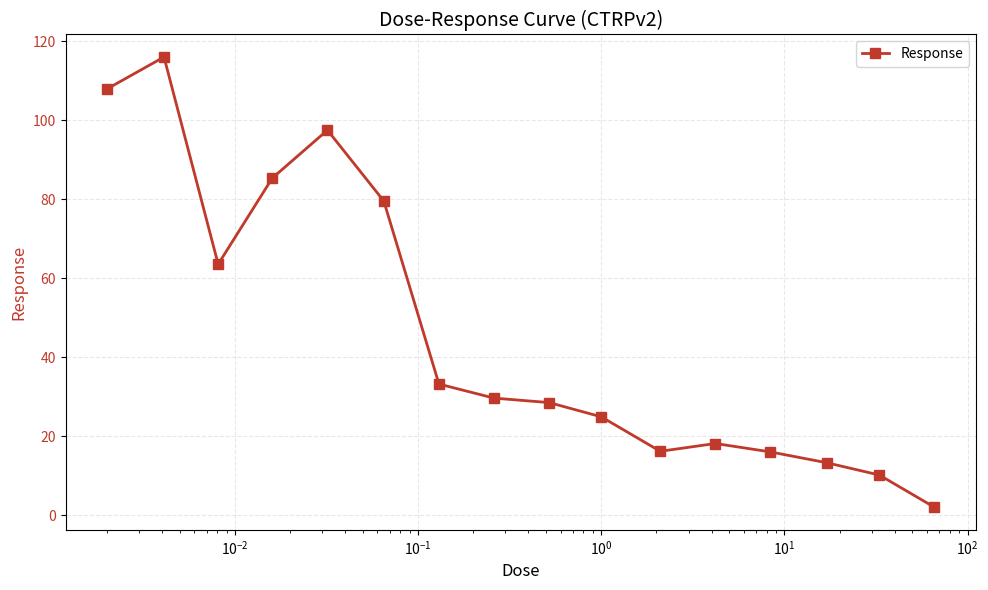

What is the difference between the maximum and minimum values?

114.0